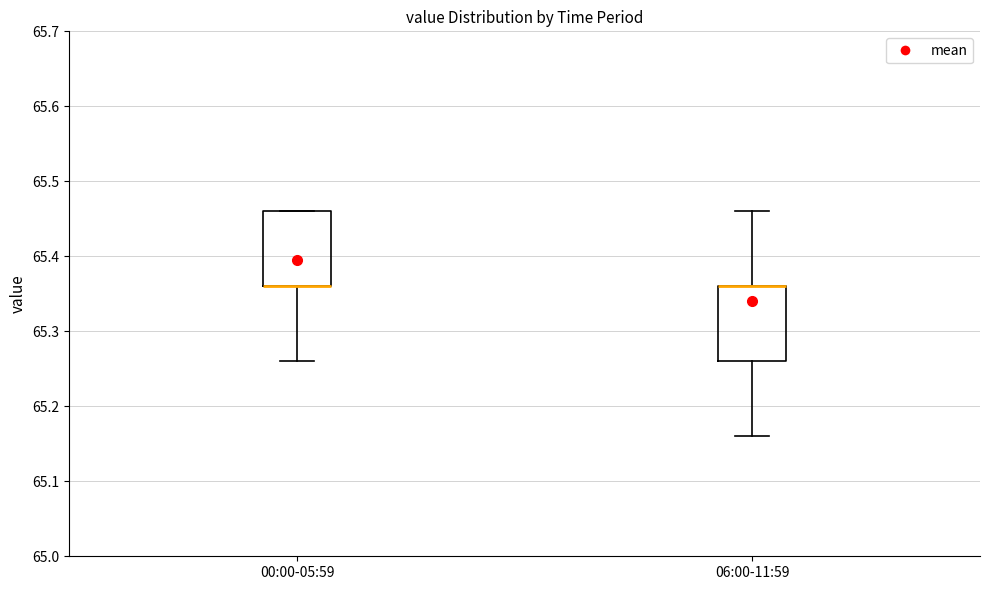

Reading left to right, transcribe this box plot: for each box, give where its median line is, the range the box spans, and where its two whiskers end, as read against the y-axis. The values are not printed on the chart, so give them approximately, as read against the axis.

00:00-05:59: median 65.36 (drawn on the box's lower edge), box 65.36 to 65.46, whiskers 65.26 to 65.46
06:00-11:59: median 65.36 (drawn on the box's upper edge), box 65.26 to 65.36, whiskers 65.16 to 65.46